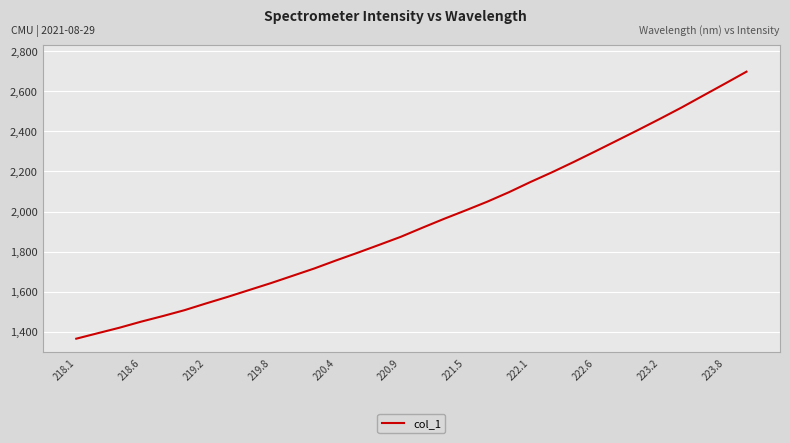

What is the difference between the maximum and minimum values?

1331.7